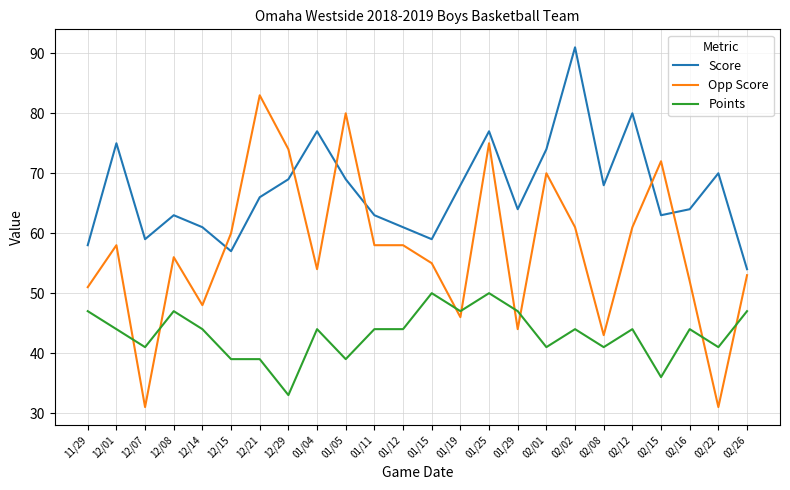

What is the sum of the Points values at 12/14 and 02/15?

80